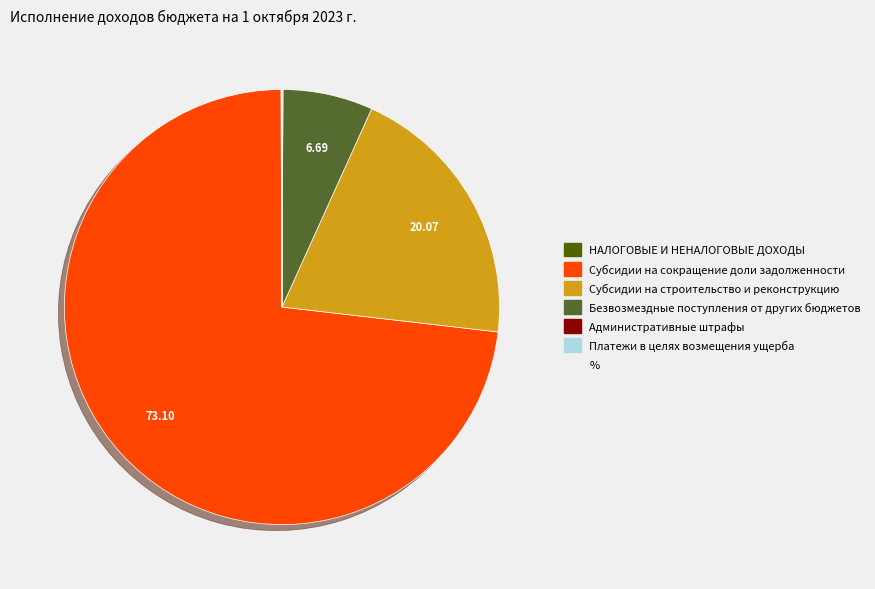

Is there any slice that represents more than half of the pie?

Yes